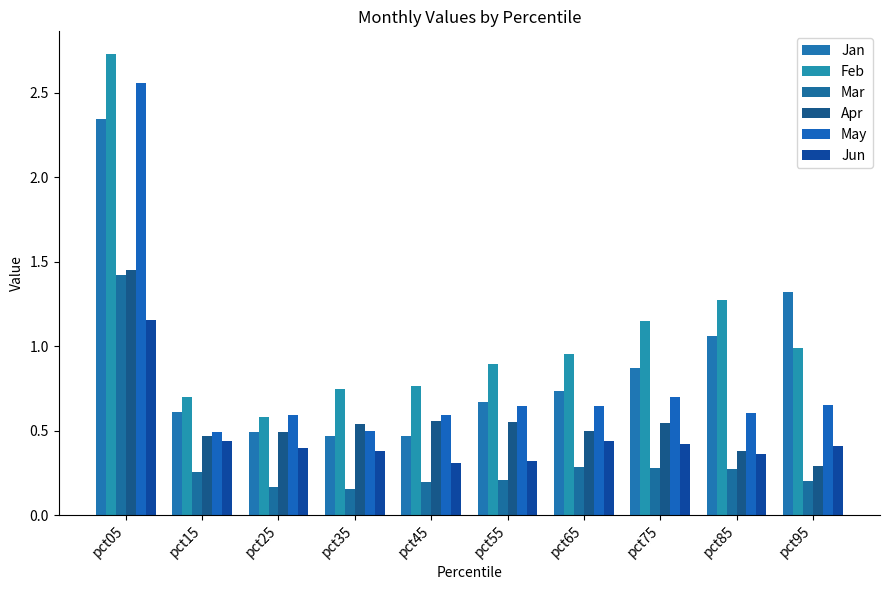

At which label does Mar reach its minimum?

pct35